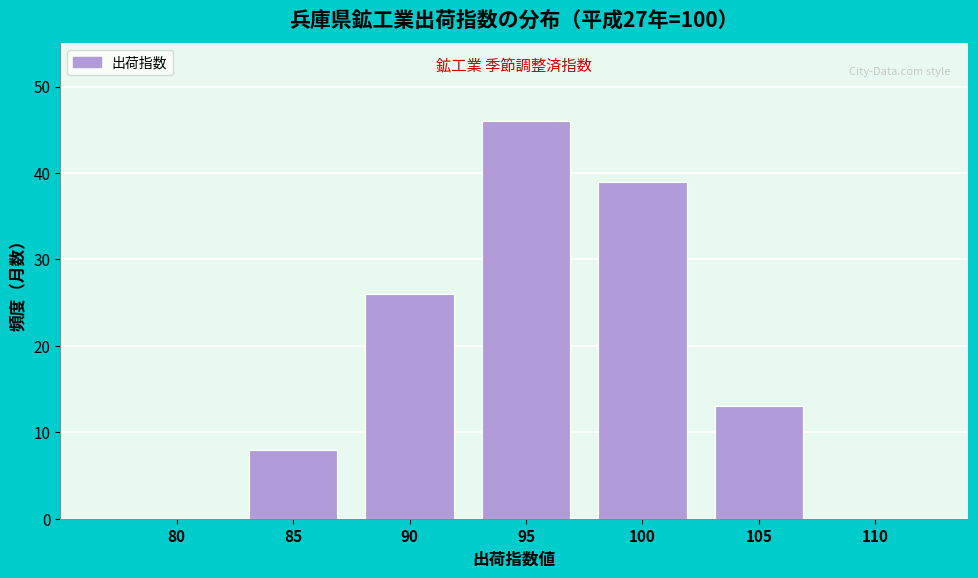

Reading left to right, extract all data points from this chart.

80=0	85=8	90=26	95=46	100=39	105=13	110=0